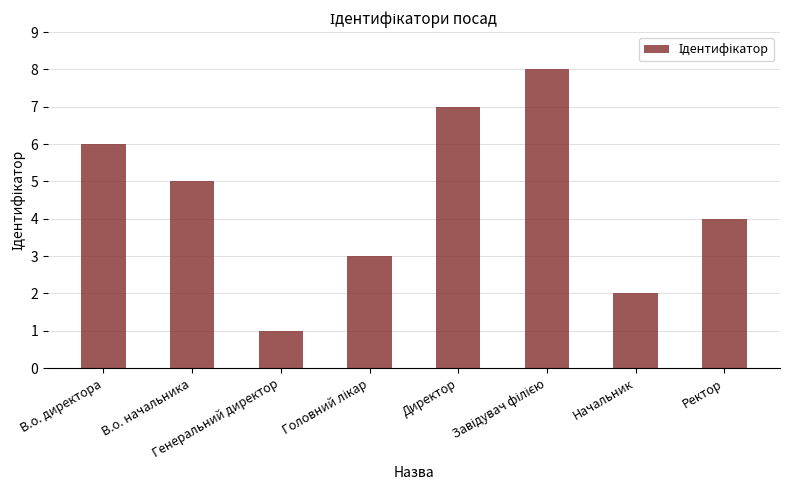

What is the maximum value shown in the chart?

8